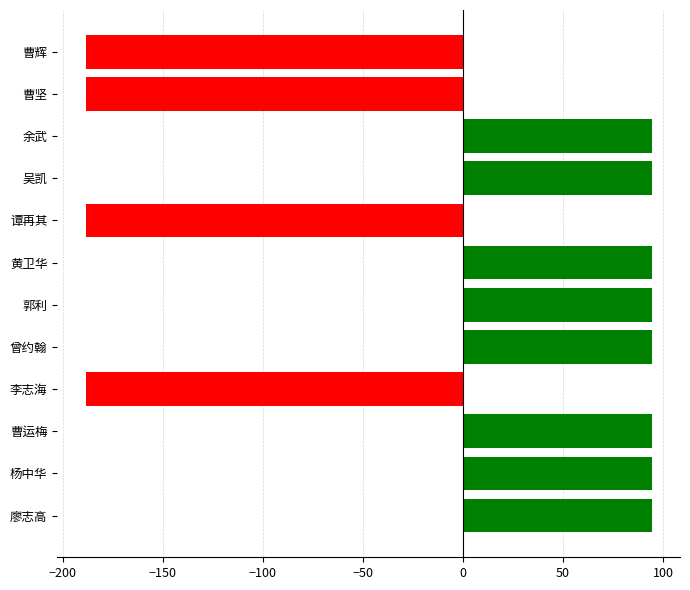

Is it true that the value at 曹运梅 is 31.5?

False